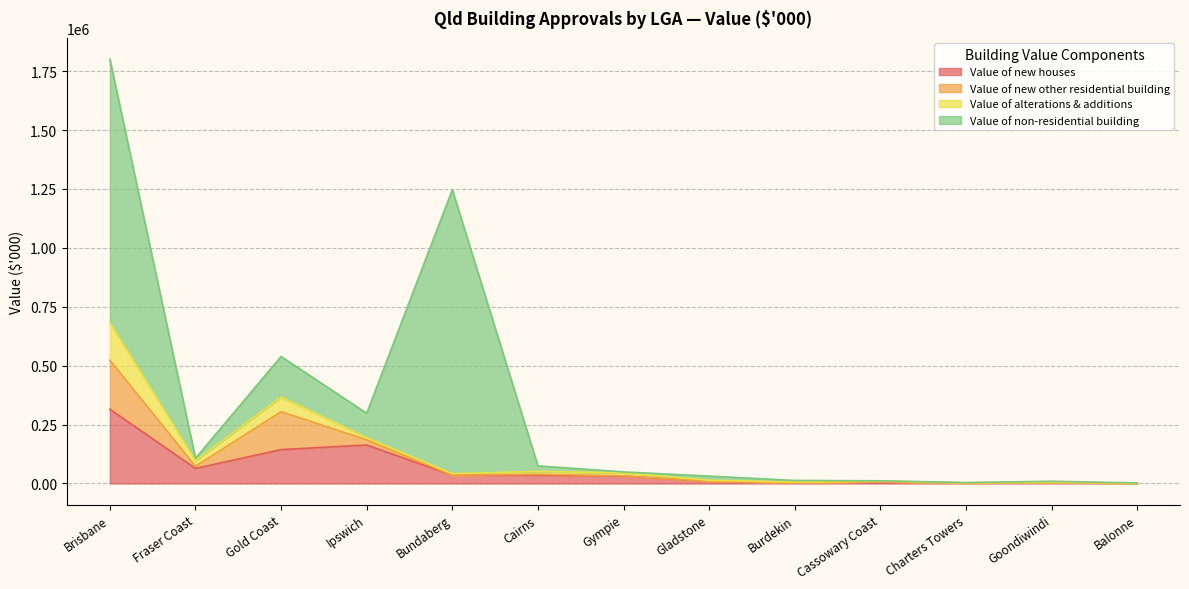

What is the maximum value for Value of new houses?

315169.7